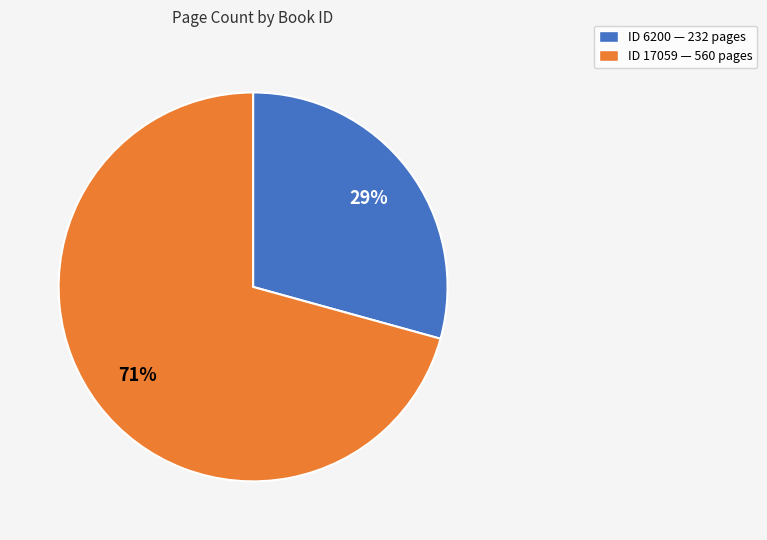

To the nearest percent, what is the average slice percentage?

50%